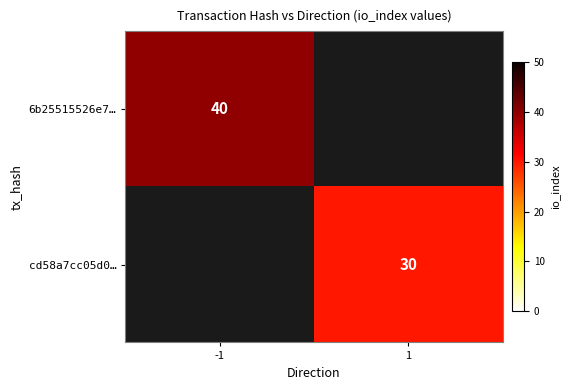

Which category has the lowest value across all series?

1